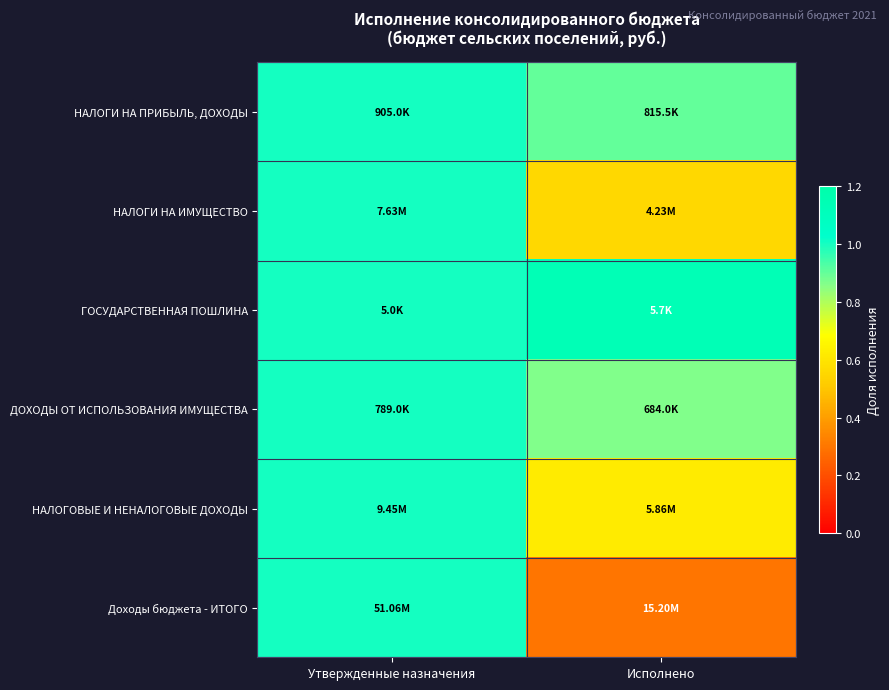

Which has a higher value, Утвержденные назначения or Исполнено?

Утвержденные назначения